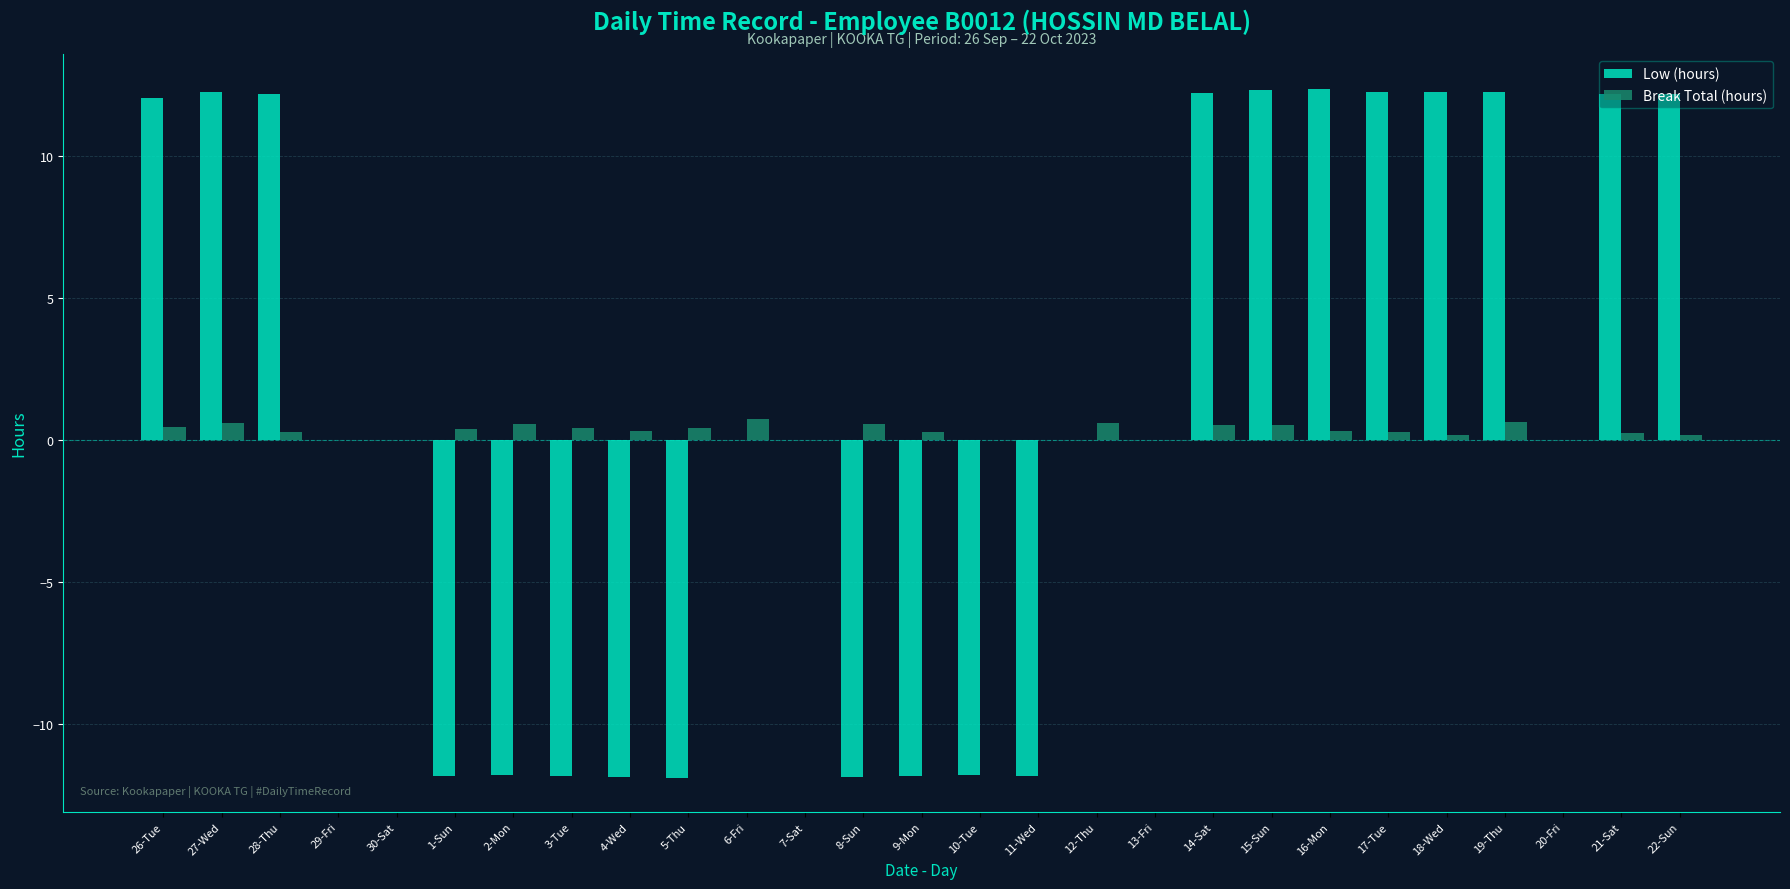

Is the value of Break Total (hours) at 14-Sat greater than the value of Low (hours) at 21-Sat?

No